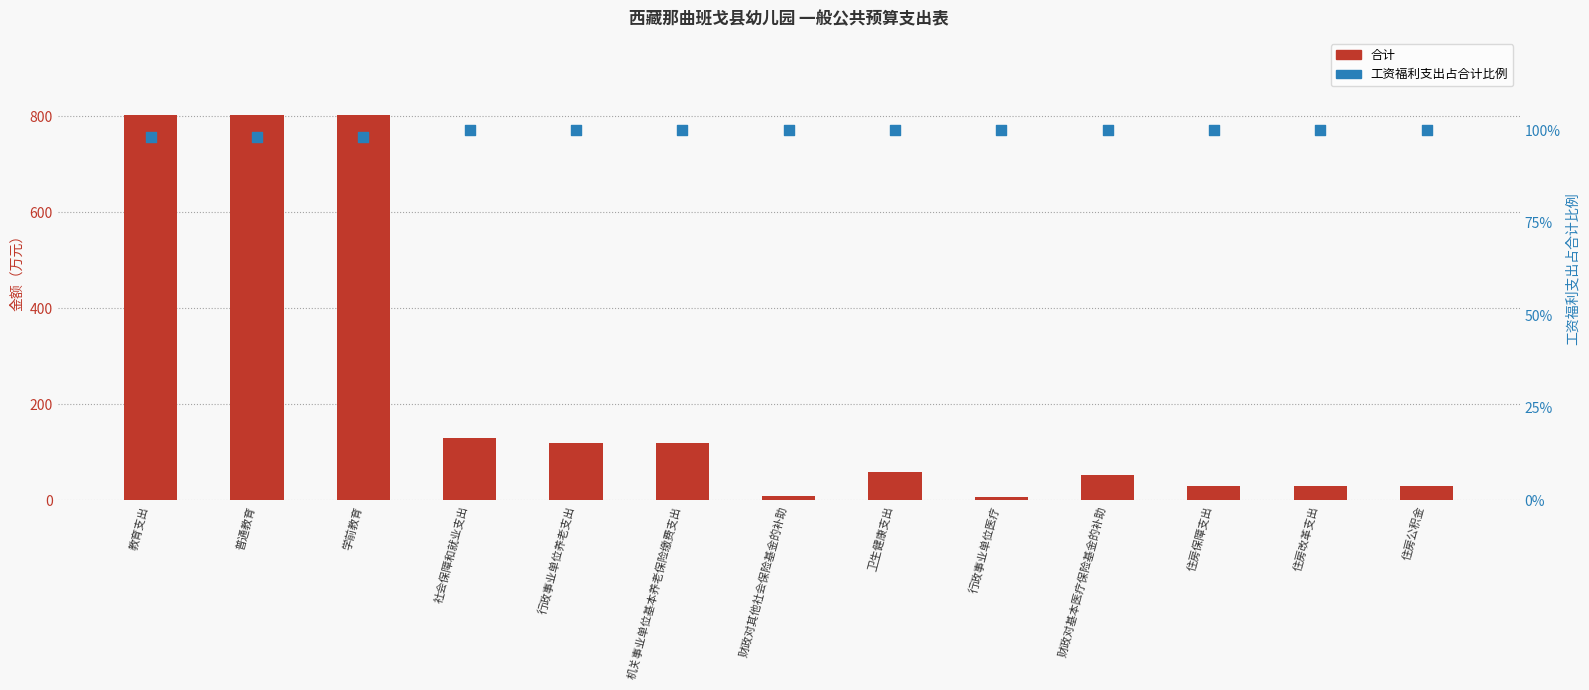

Which series contains the highest Y value?

合计